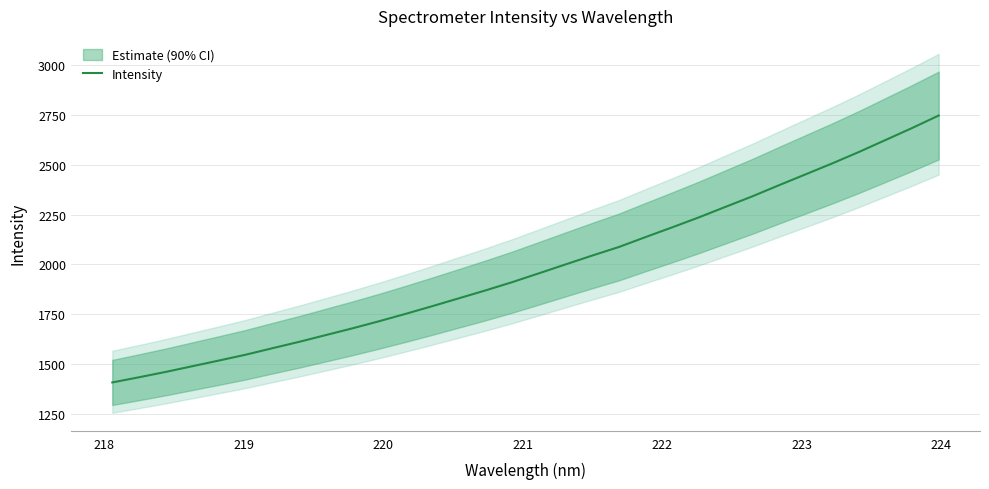

How many lines are shown in the chart?

1